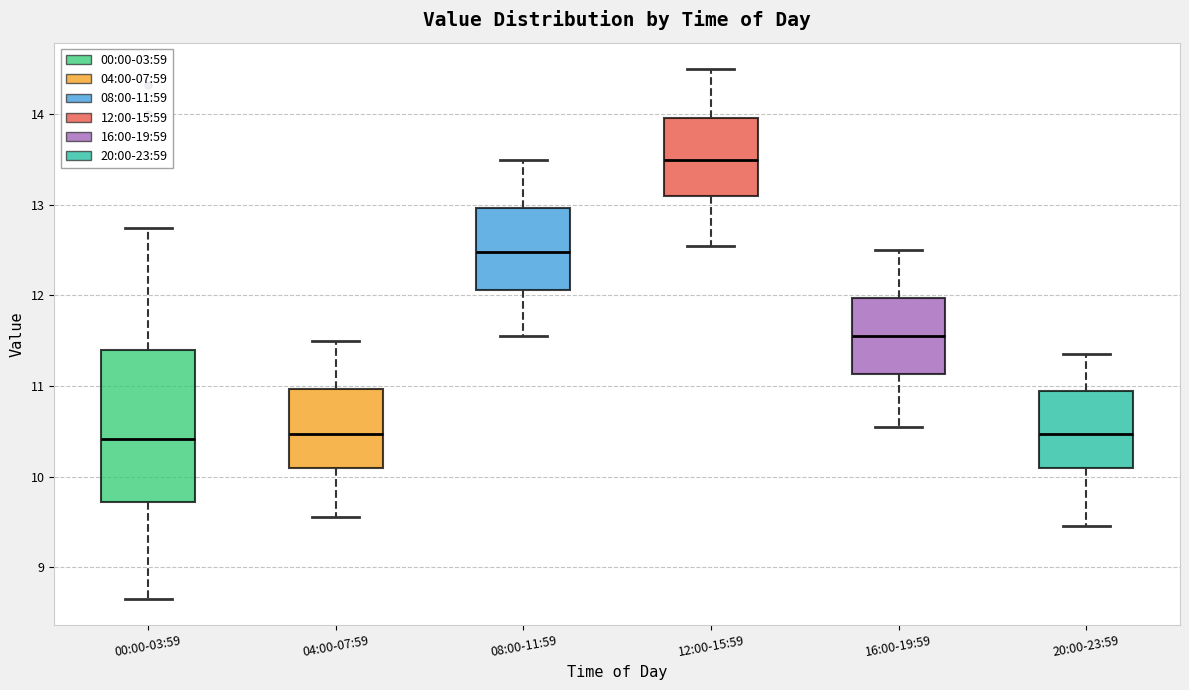

Where is the lower edge of the box for 16:00-19:59 on the y-axis? The values are not printed on the chart, so give them approximately, as read against the axis.

11.1